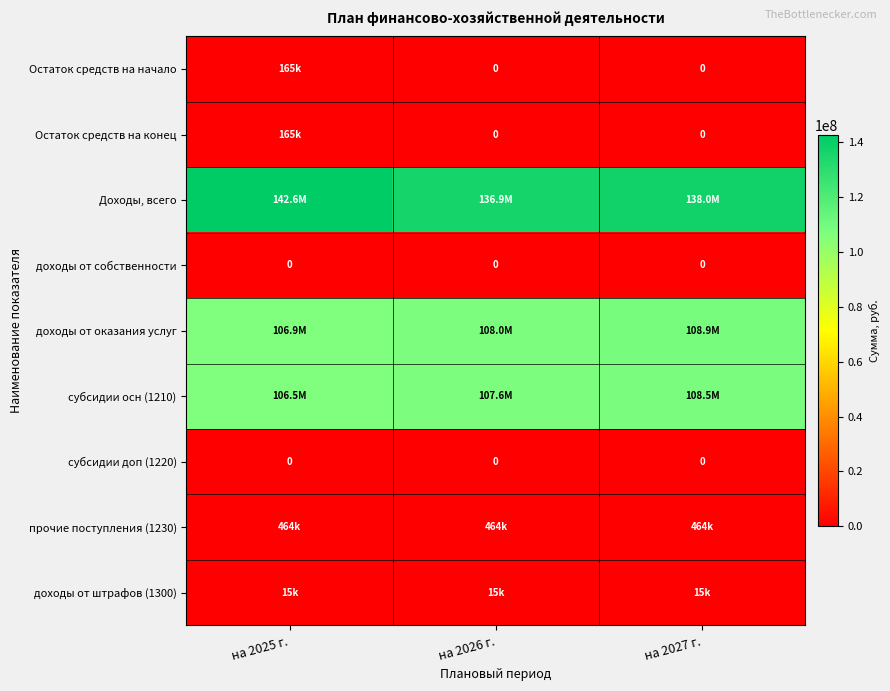

What is the difference between the highest and lowest values at на 2025 г.?

142599068.8